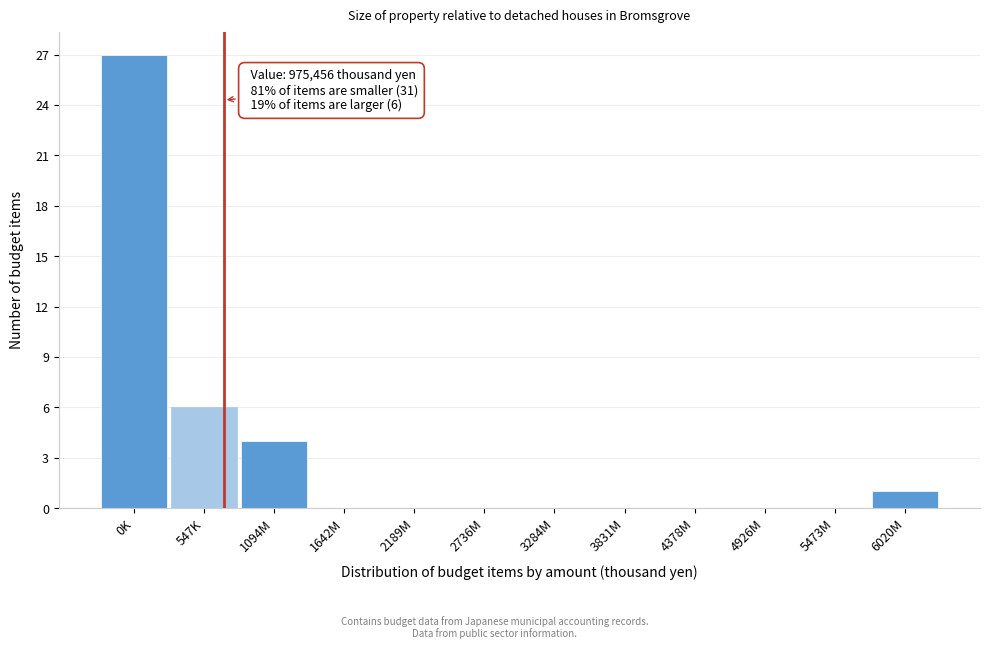

Reading left to right, list all the values displayed in this chart.

0K=27	547K=6	1094M=4	1642M=0	2189M=0	2736M=0	3284M=0	3831M=0	4378M=0	4926M=0	5473M=0	6020M=1